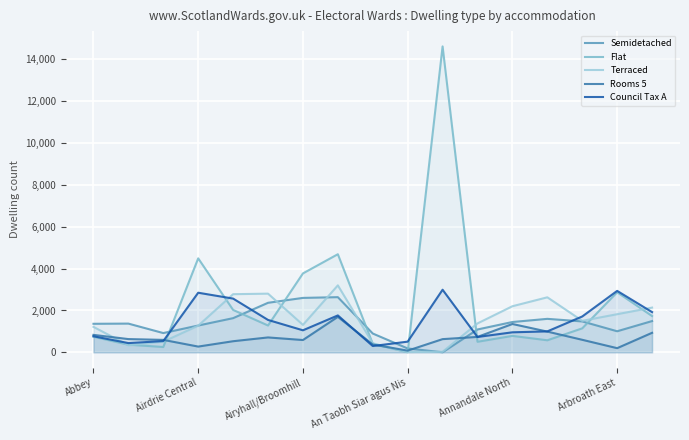

Rank the series by their maximum value, from highest to lowest.

Flat, Terraced, Council Tax A, Semidetached, Rooms 5